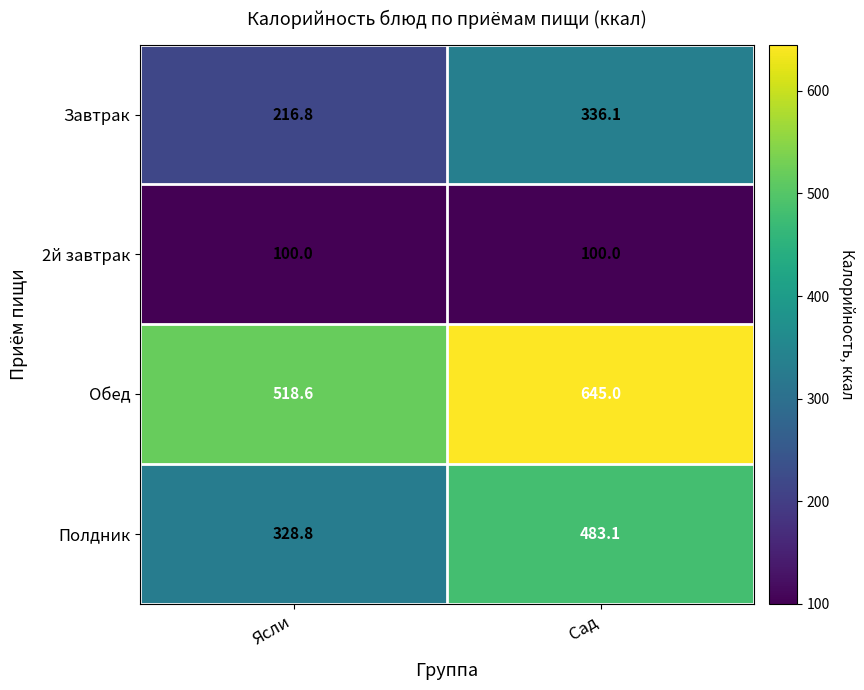

What is the spread (max minus min) of values at Ясли?

418.6